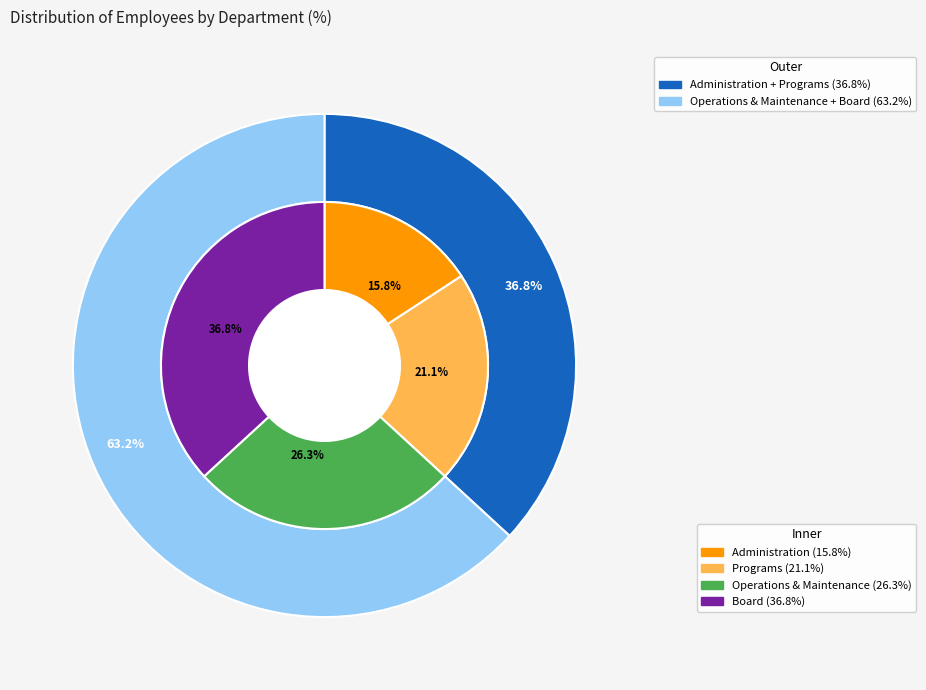

To the nearest percent, what is the difference between the Operations & Maintenance and Administration slice percentages?

11%